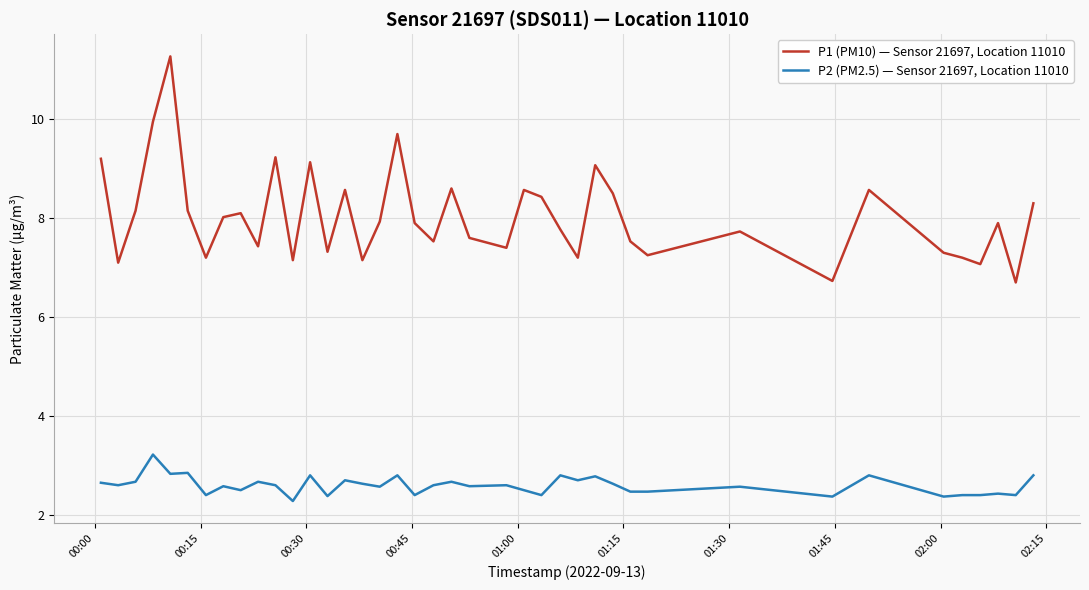

What is the lowest value of the P1 (PM10) — Sensor 21697, Location 11010 series?

6.7